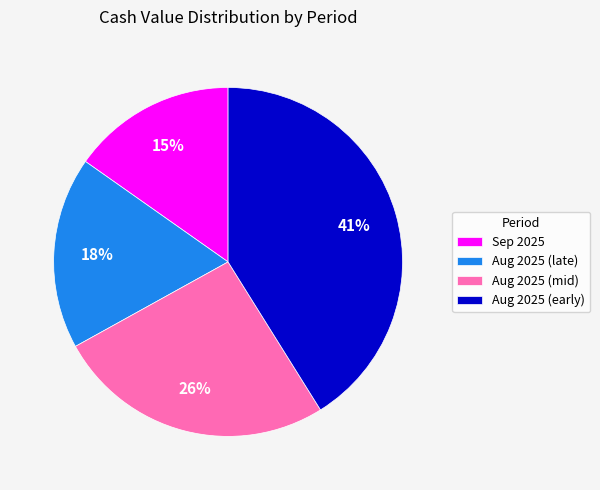

Which has a higher value, Aug 2025 (early) or Aug 2025 (mid)?

Aug 2025 (early)